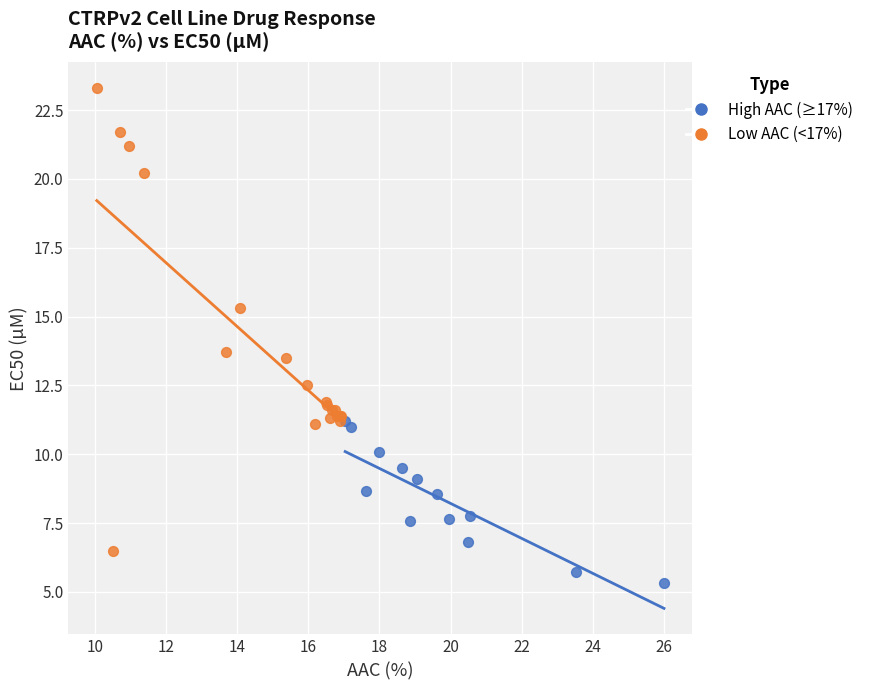

Which series reaches the minimum Y coordinate?

High AAC (≥17%)